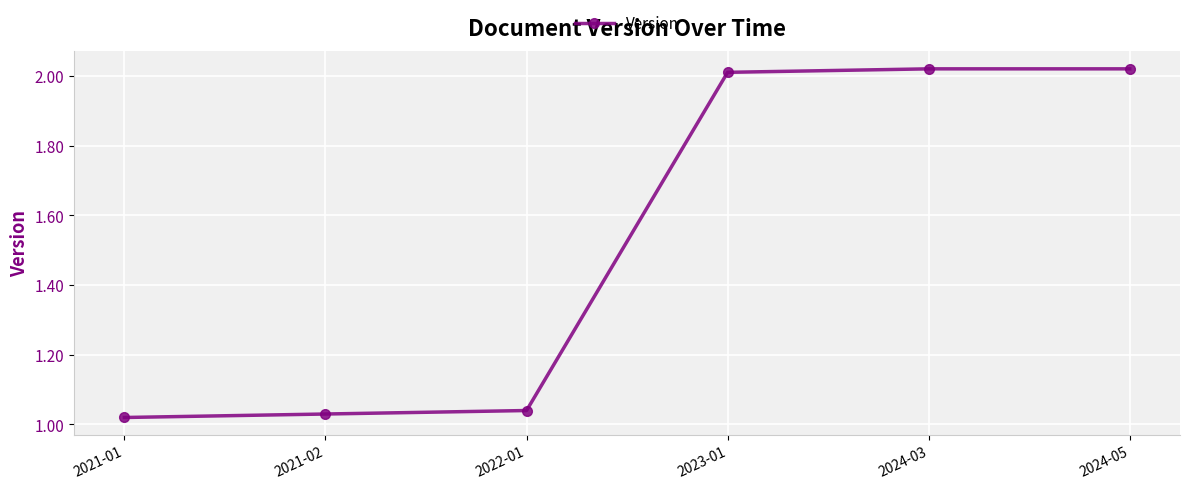

What is the sum of all values?

9.1